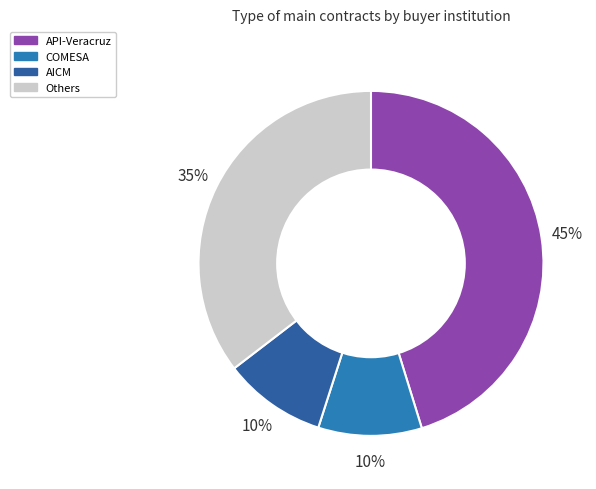

Count the number of slices in the pie.

4